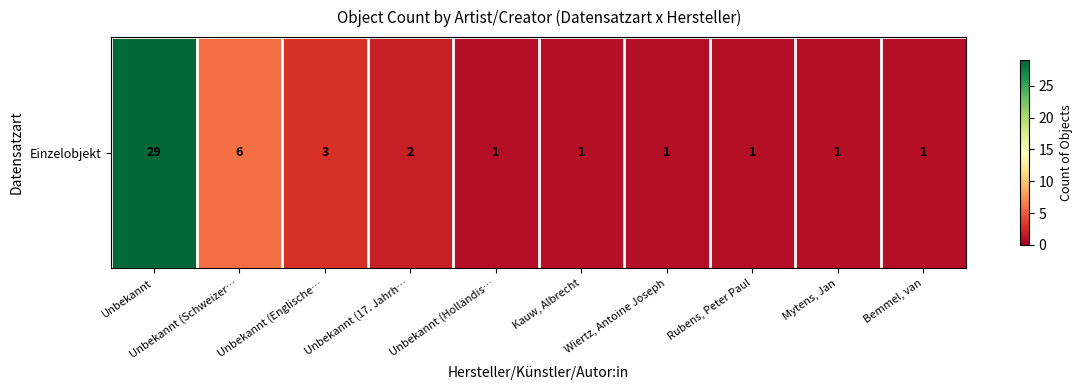

Reading left to right, extract all data points from this chart.

29	6	3	2	1	1	1	1	1	1